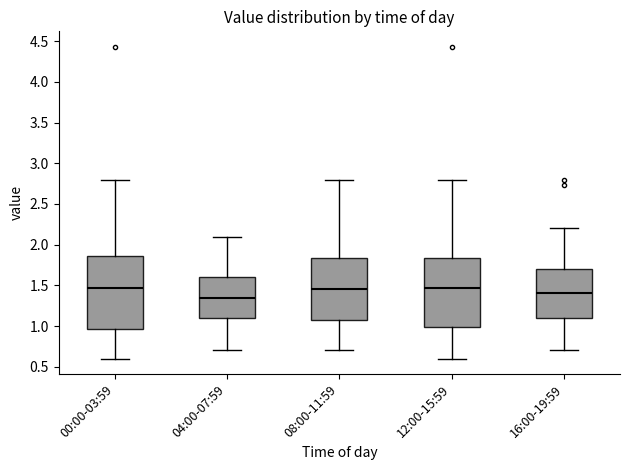

Which box is the tallest, from its lower edge to its upper edge?

00:00-03:59